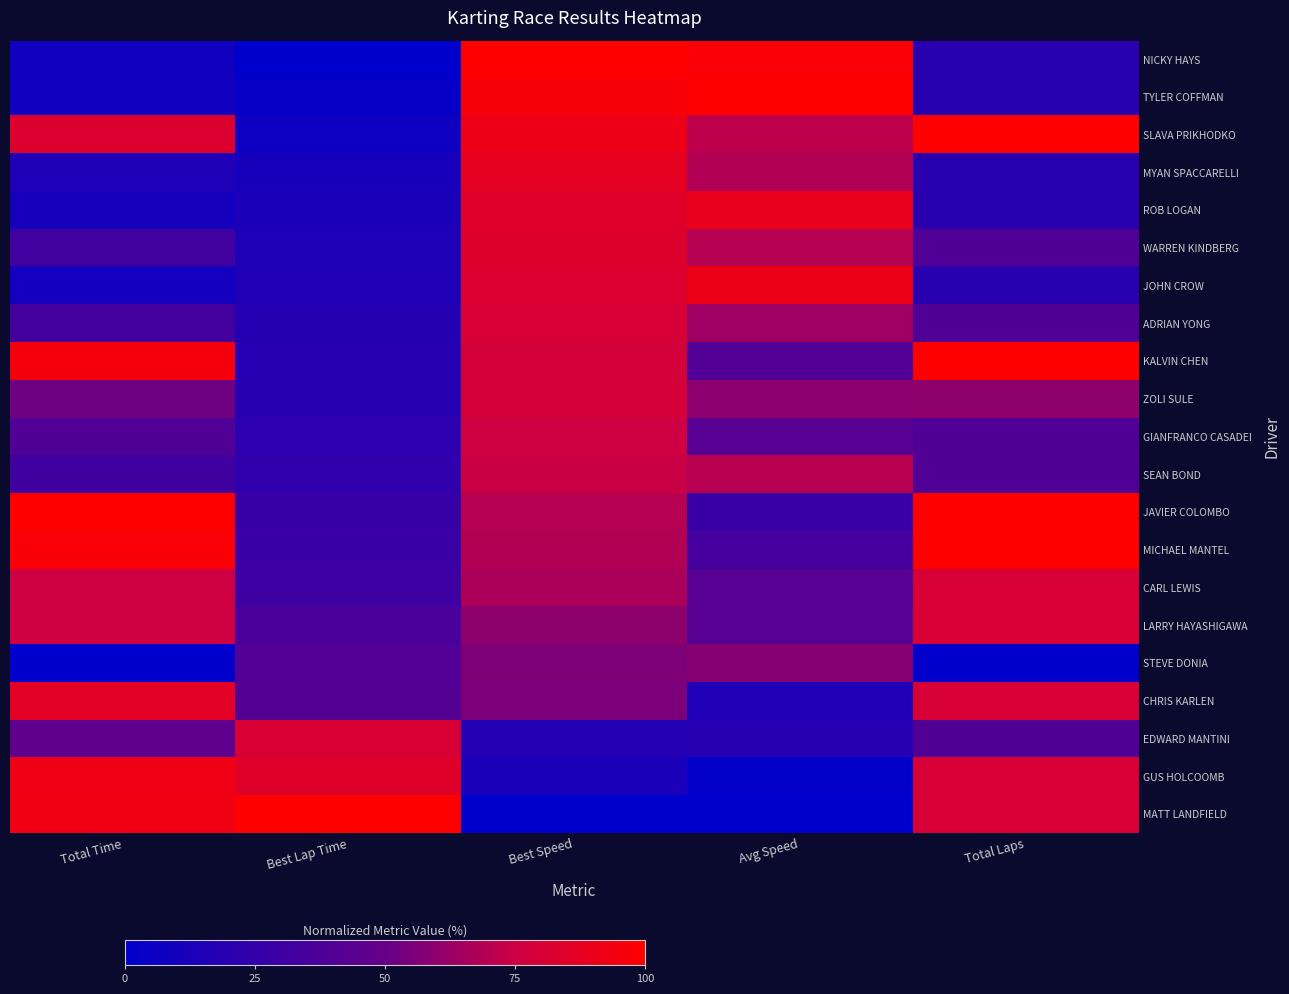

Rank the series at Total Time from lowest to highest value.

STEVE DONIA, TYLER COFFMAN, NICKY HAYS, JOHN CROW, ROB LOGAN, MYAN SPACCARELLI, SEAN BOND, WARREN KINDBERG, ADRIAN YONG, GIANFRANCO CASADEI, EDWARD MANTINI, ZOLI SULE, CARL LEWIS, LARRY HAYASHIGAWA, SLAVA PRIKHODKO, CHRIS KARLEN, GUS HOLCOOMB, MATT LANDFIELD, KALVIN CHEN, MICHAEL MANTEL, JAVIER COLOMBO